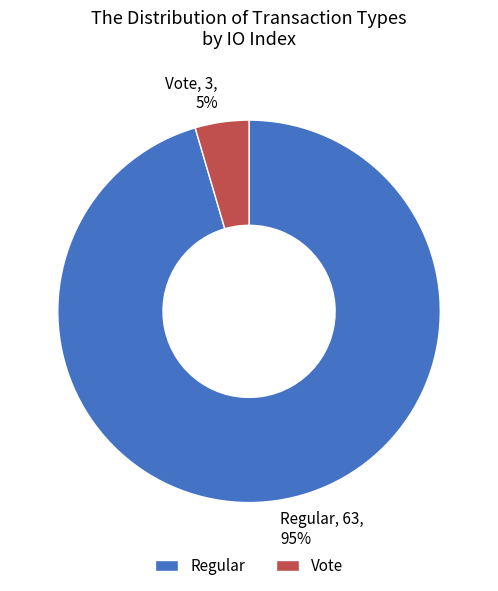

What is the majority slice?

Regular